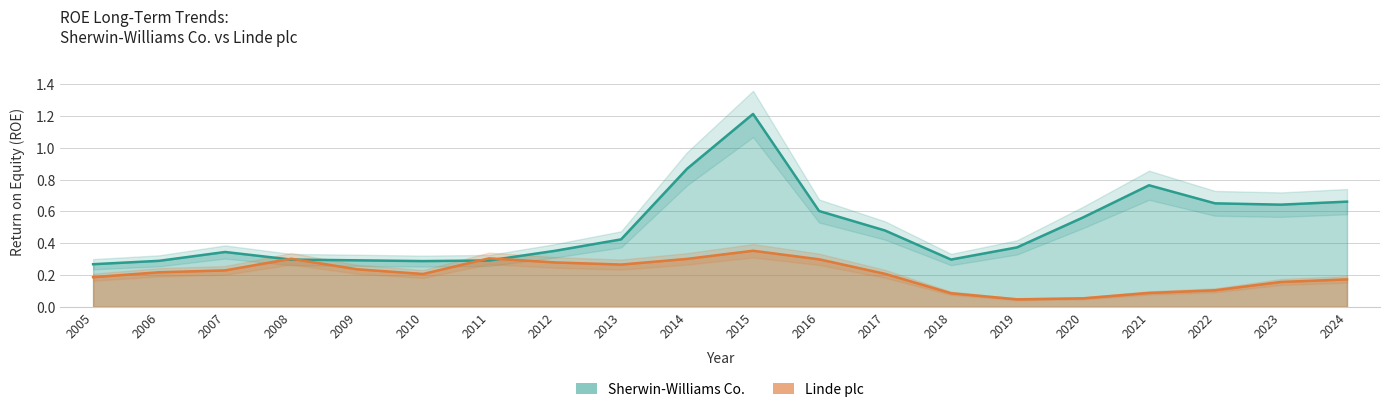

Reading left to right, transcribe all the data shown in this chart.

Sherwin-Williams Co.: 2005=0.3	2006=0.3	2007=0.3	2008=0.3	2009=0.3	2010=0.3	2011=0.3	2012=0.4	2013=0.4	2014=0.9	2015=1.2	2016=0.6	2017=0.5	2018=0.3	2019=0.4	2020=0.6	2021=0.8	2022=0.7	2023=0.6	2024=0.7
Linde plc: 2005=0.2	2006=0.2	2007=0.2	2008=0.3	2009=0.2	2010=0.2	2011=0.3	2012=0.3	2013=0.3	2014=0.3	2015=0.4	2016=0.3	2017=0.2	2018=0.1	2019=0.0	2020=0.1	2021=0.1	2022=0.1	2023=0.2	2024=0.2